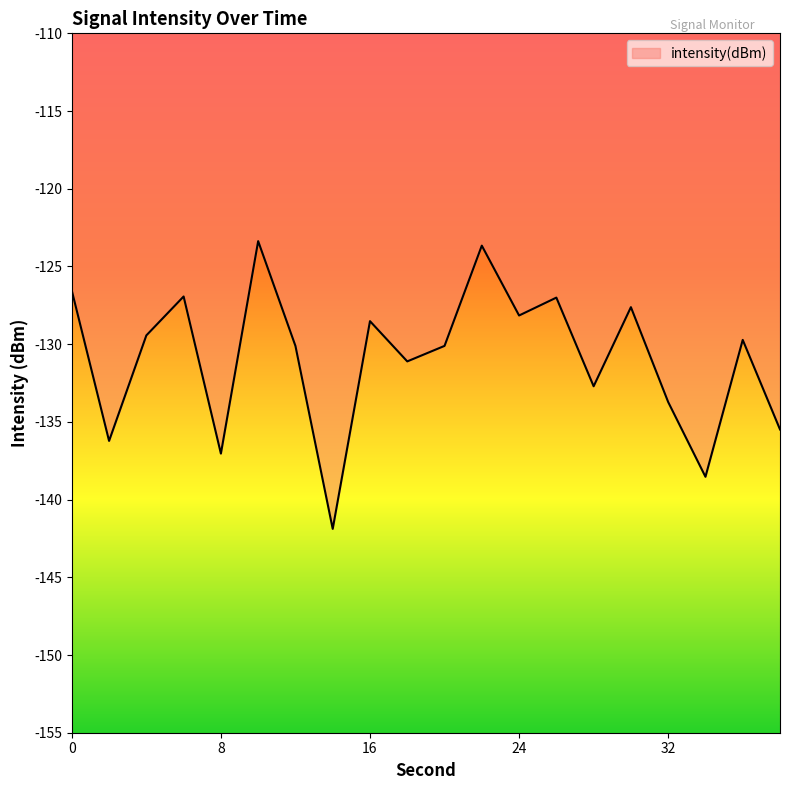

What is the smallest value displayed?

-141.9